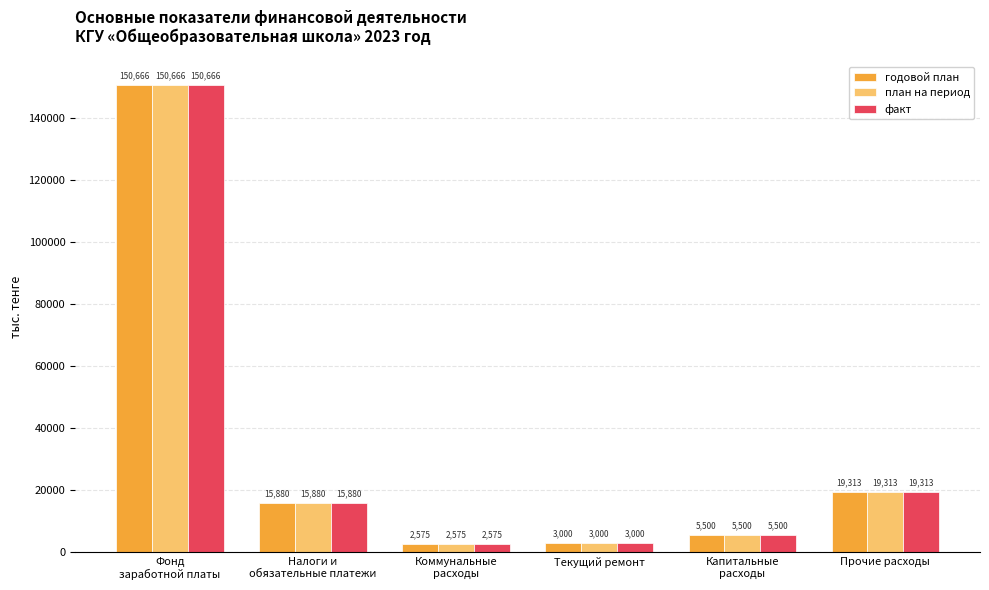

What is the difference between the second highest and second lowest values in the годовой план series?

16313.0